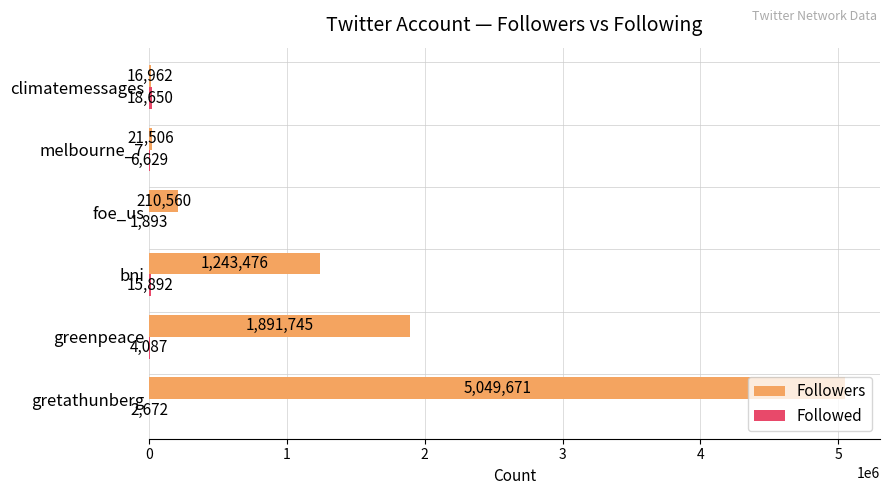

The Followers series shows 21506 at melbourne_7. True or false?

True